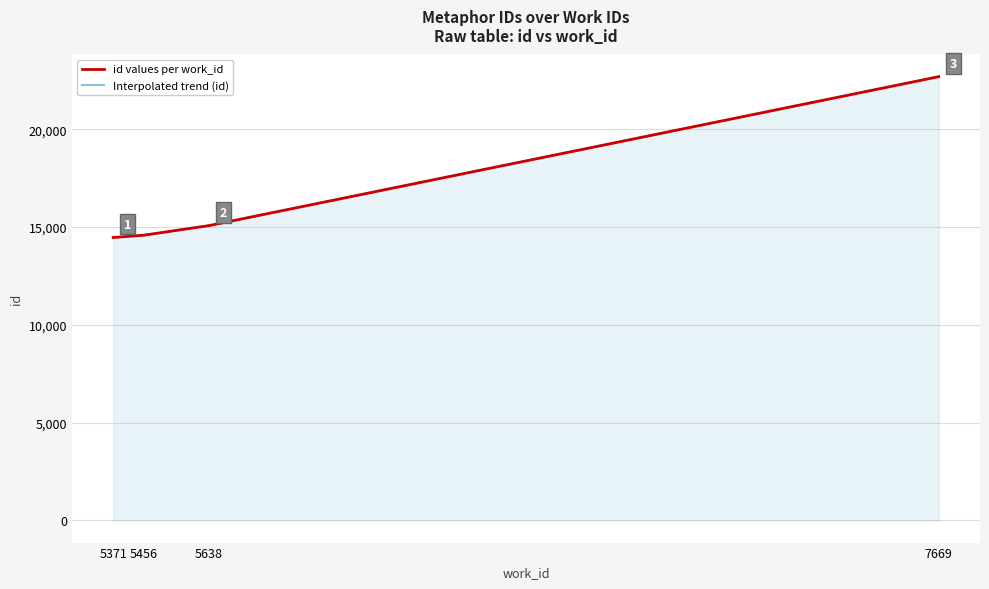

What is the lowest value of the id values per work_id series?

14464